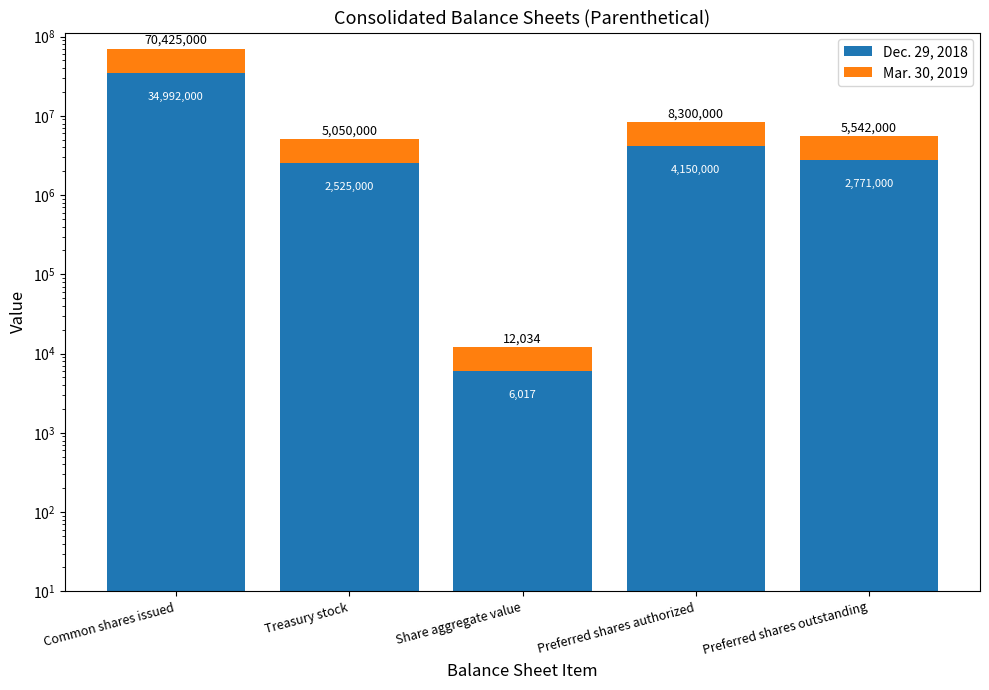

The value of Dec. 29, 2018 at Treasury stock is 1608504. True or false?

False